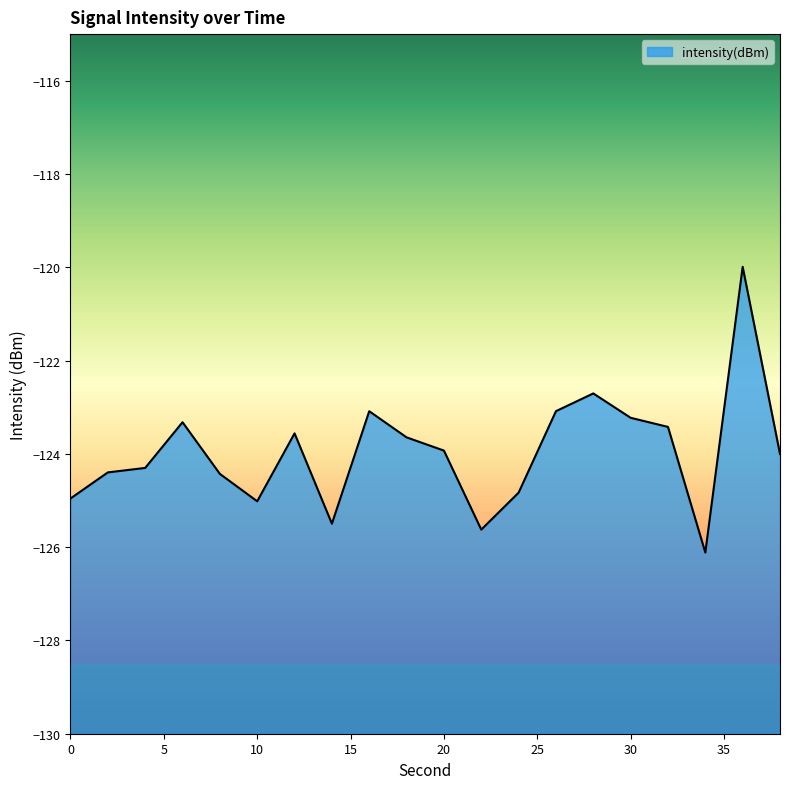

True or false: there are more than 1 points higher than both neighbors.

True